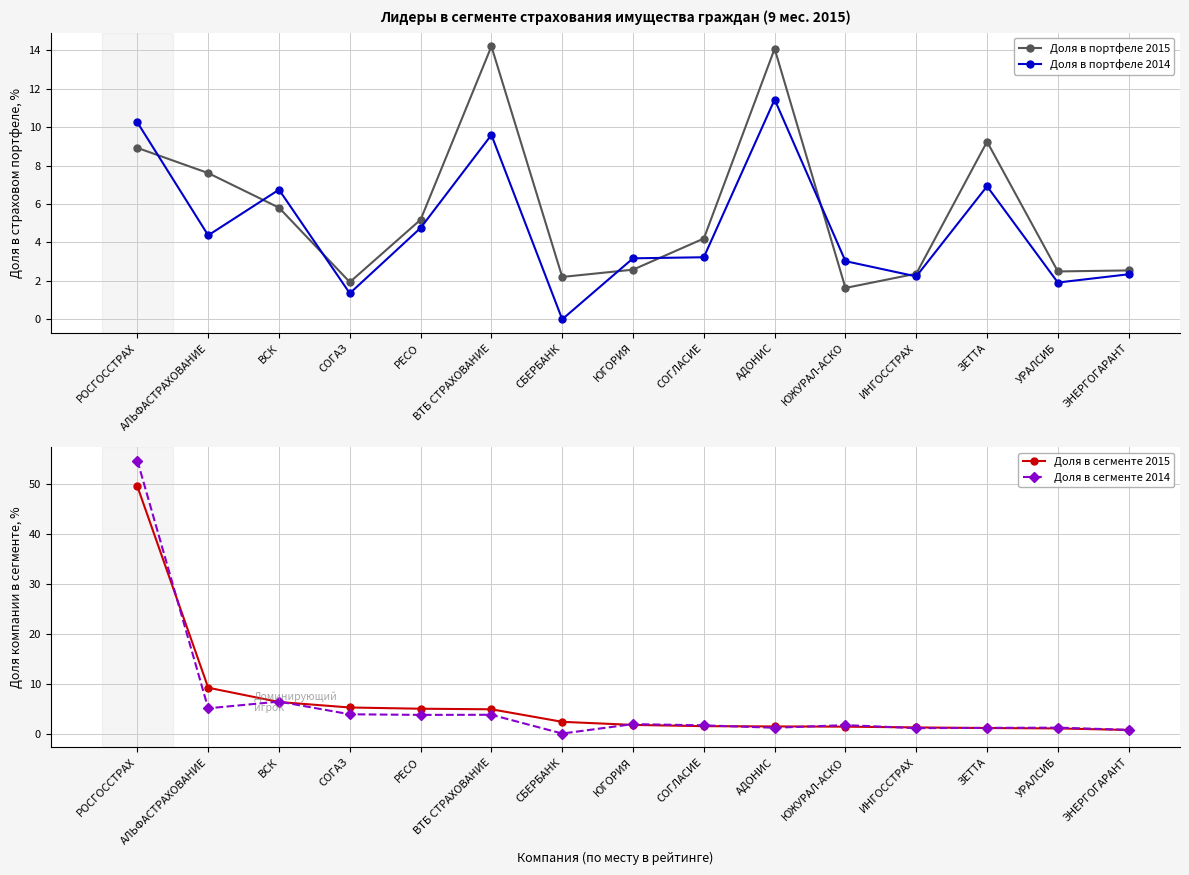

True or false: Доля в сегменте 2015 has more than 1 interior local peaks.

False